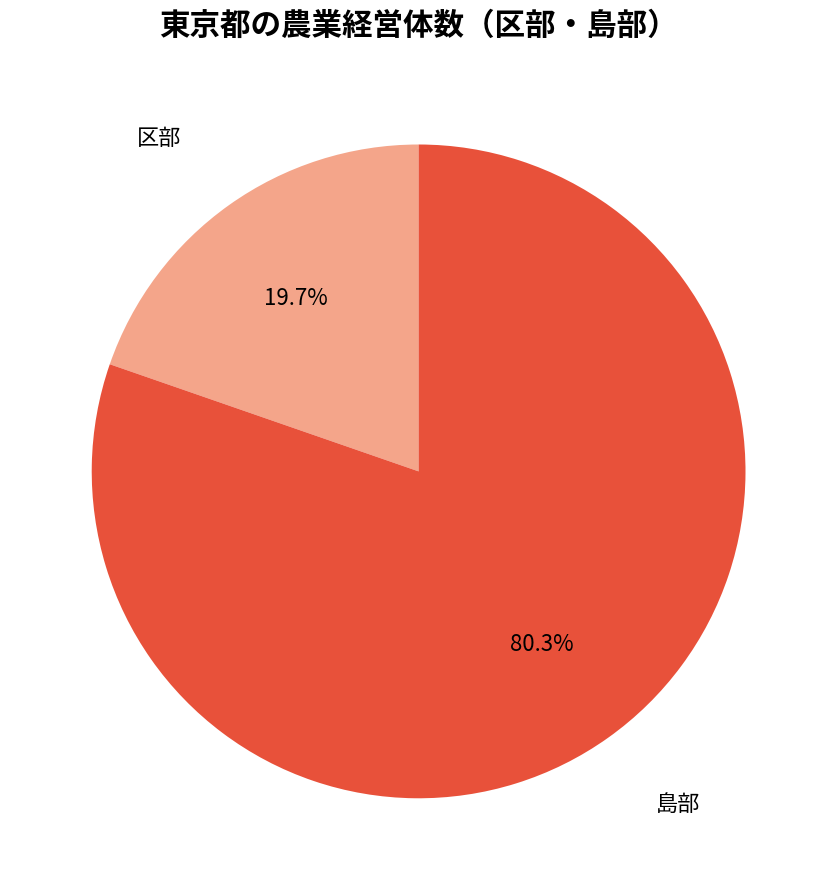

What is the smallest slice in the pie chart?

区部